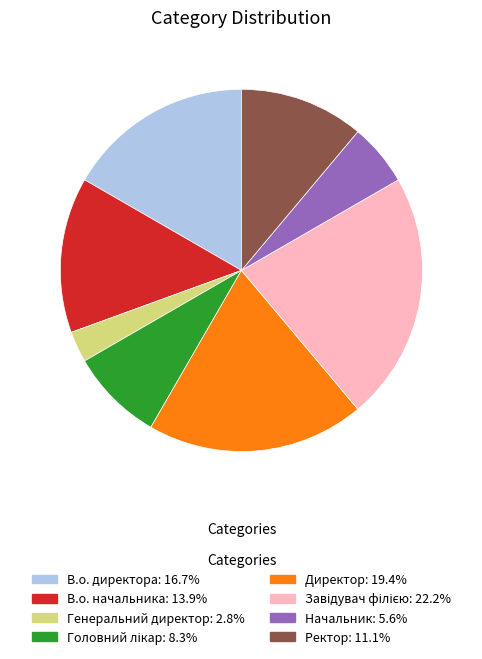

How many segments does this pie chart have?

8